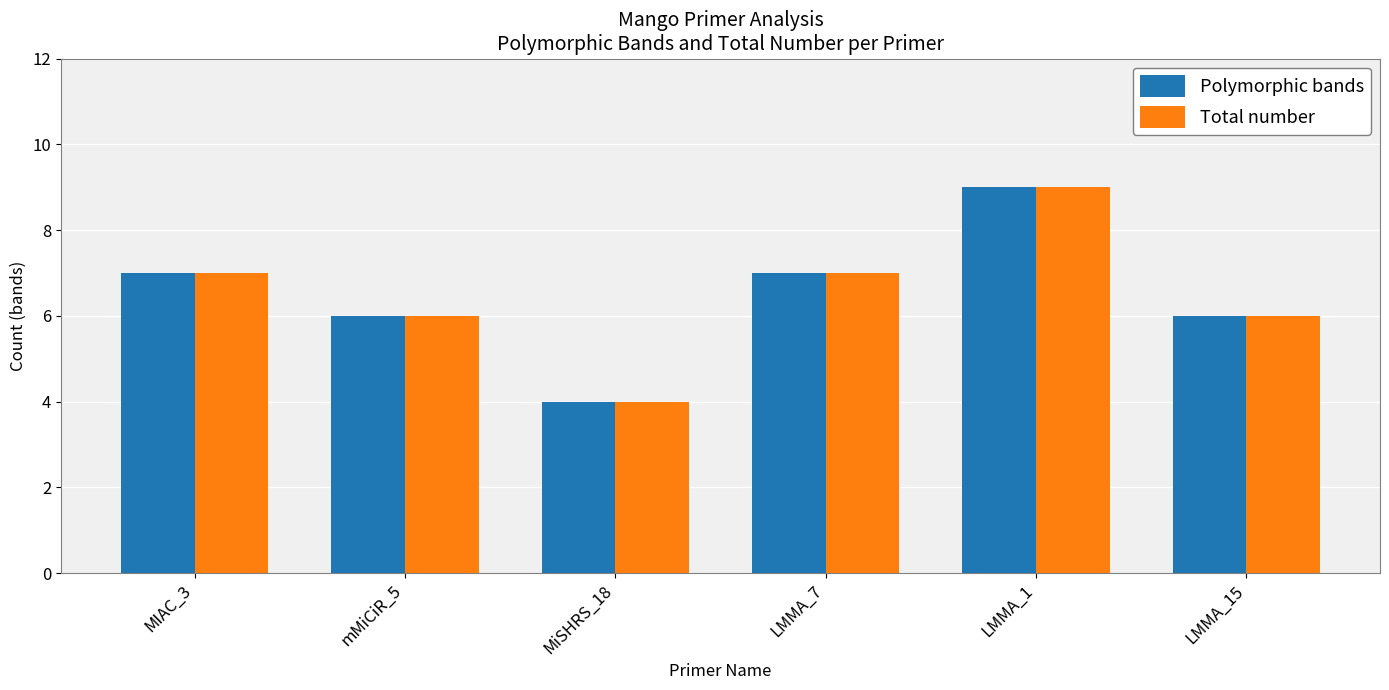

Which label corresponds to the smallest value in the chart?

MiSHRS_18